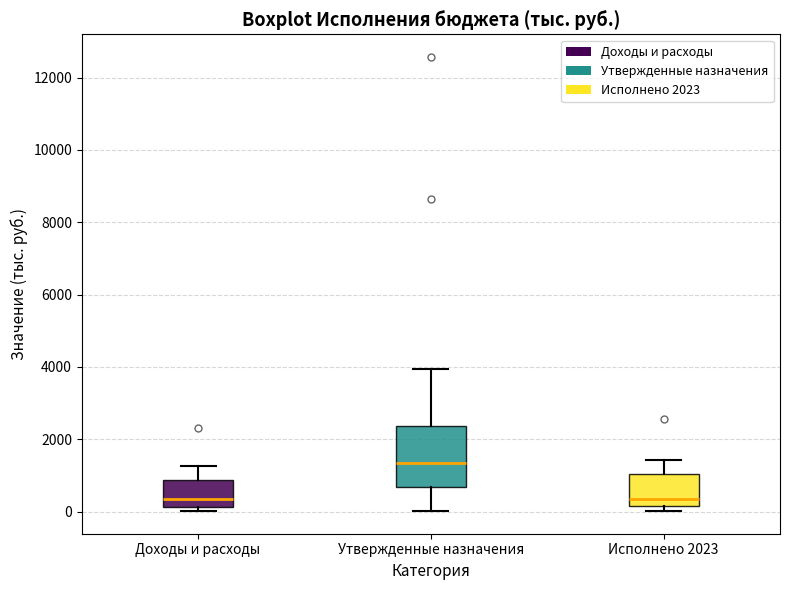

Where is the upper edge of the box for Доходы и расходы on the y-axis? The values are not printed on the chart, so give them approximately, as read against the axis.

800